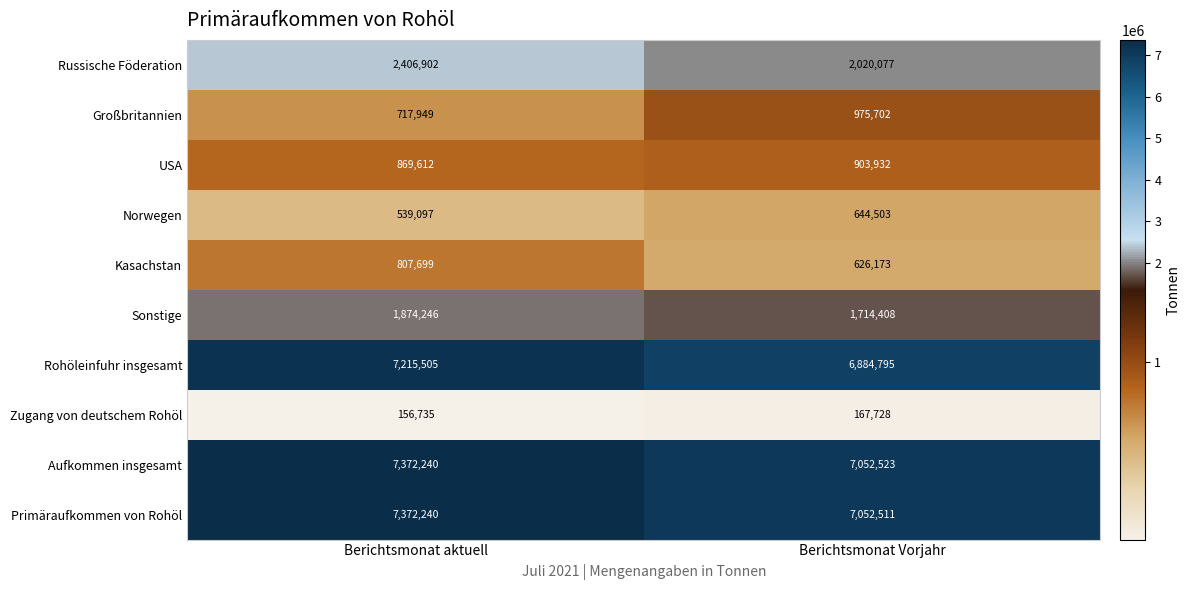

What is the lowest value of the Großbritannien series?

717949